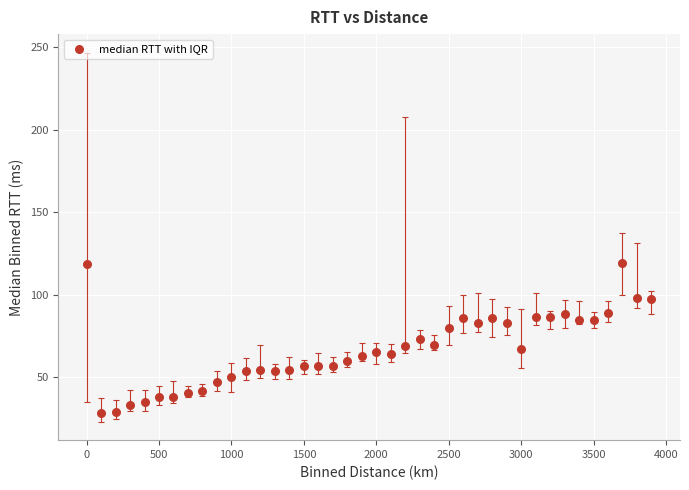

What is the range of Y values (max minus min)?

90.7